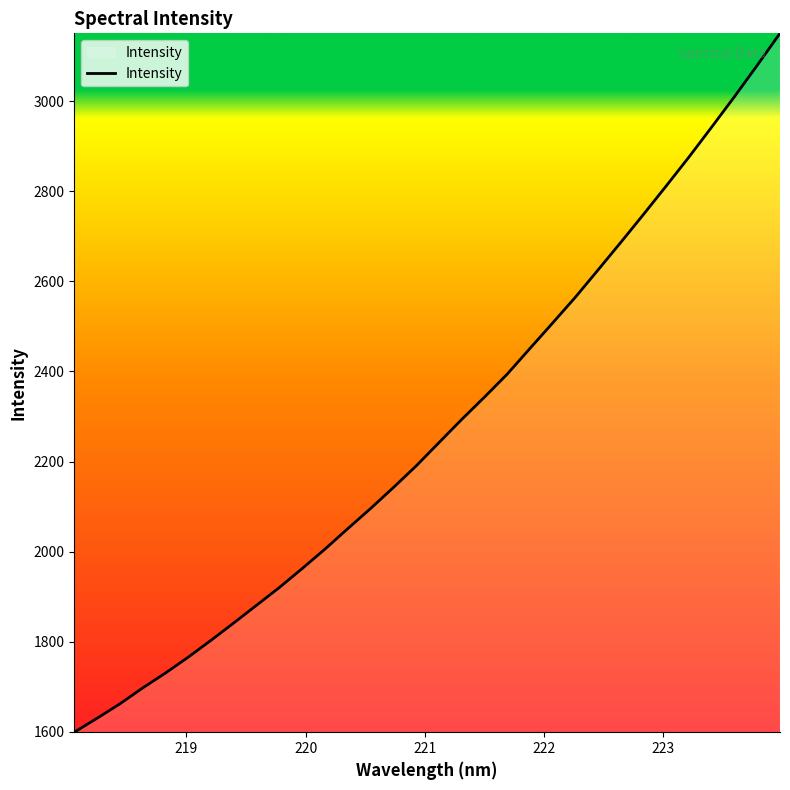

What is the difference between the maximum and minimum values?

1552.2